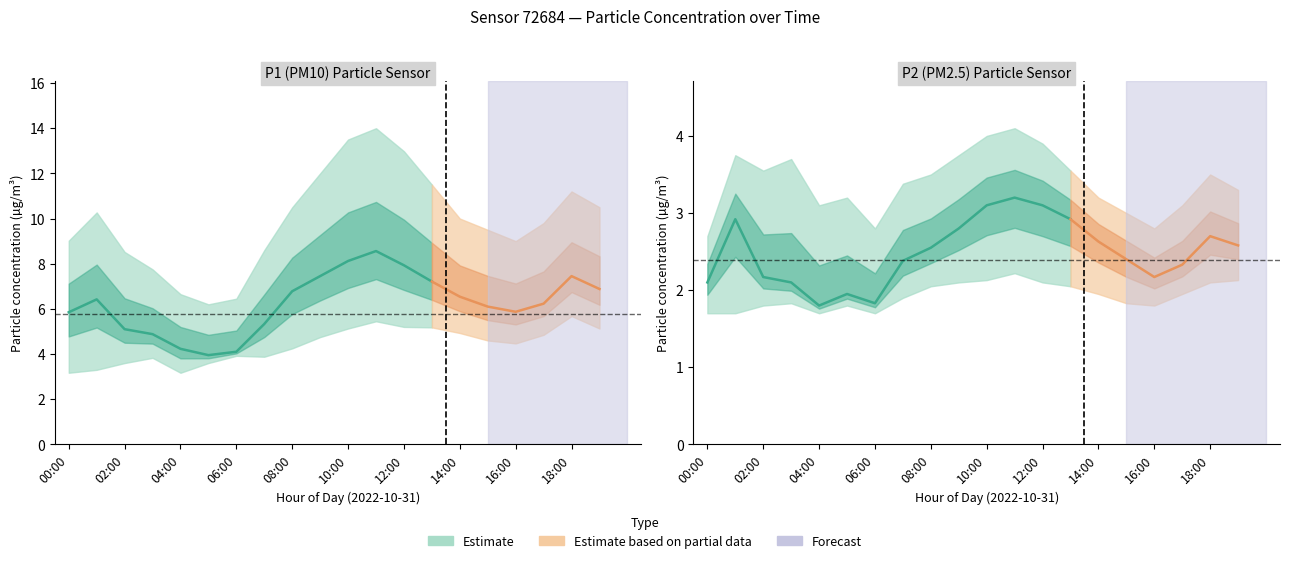

At 18:00, list the series in order from largest to smallest.

P1_upper, P1_mean, P1_lower, P2_upper, P2_mean, P2_lower